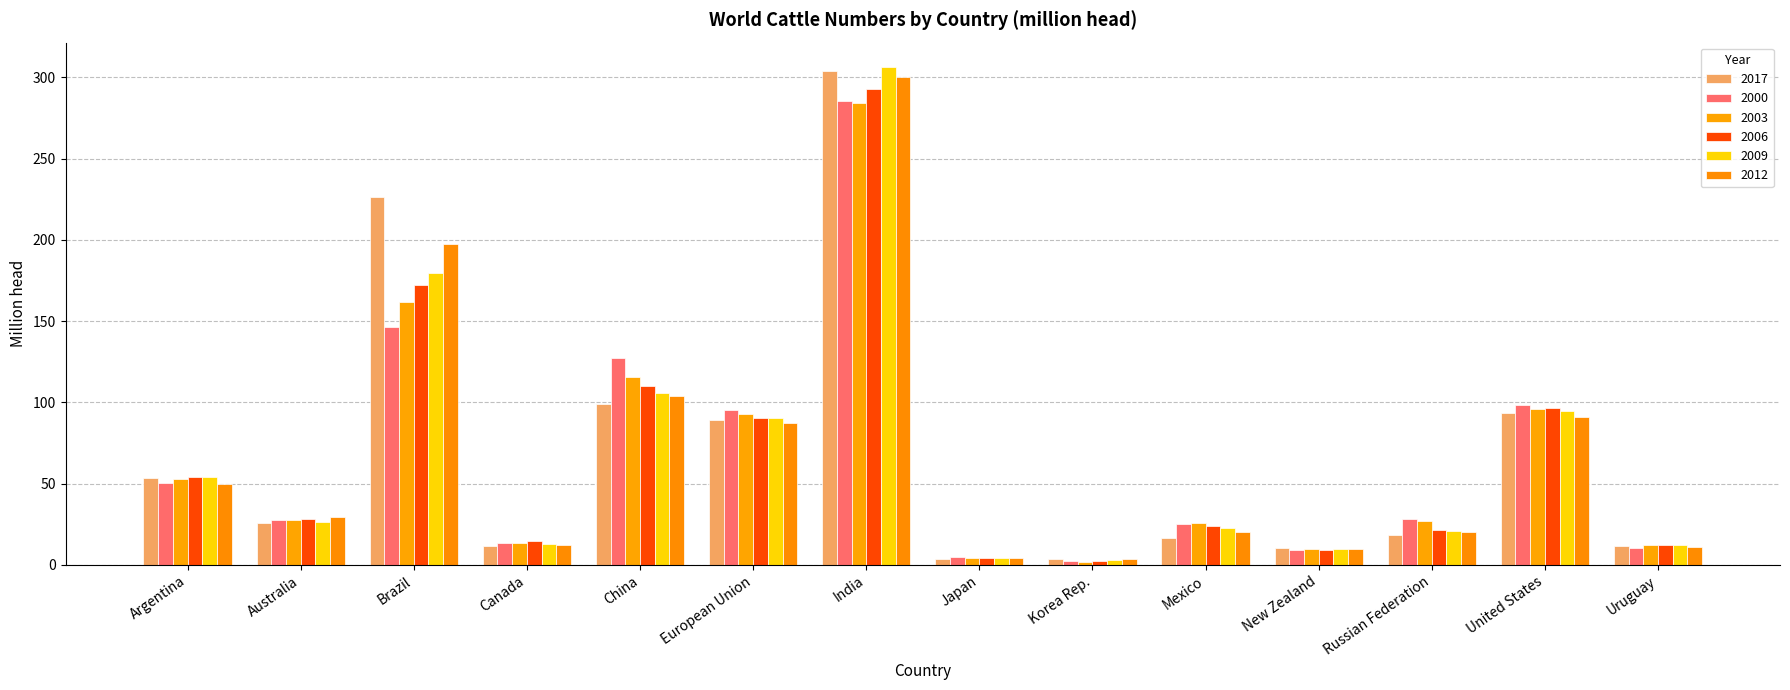

How many groups of bars are there?

14